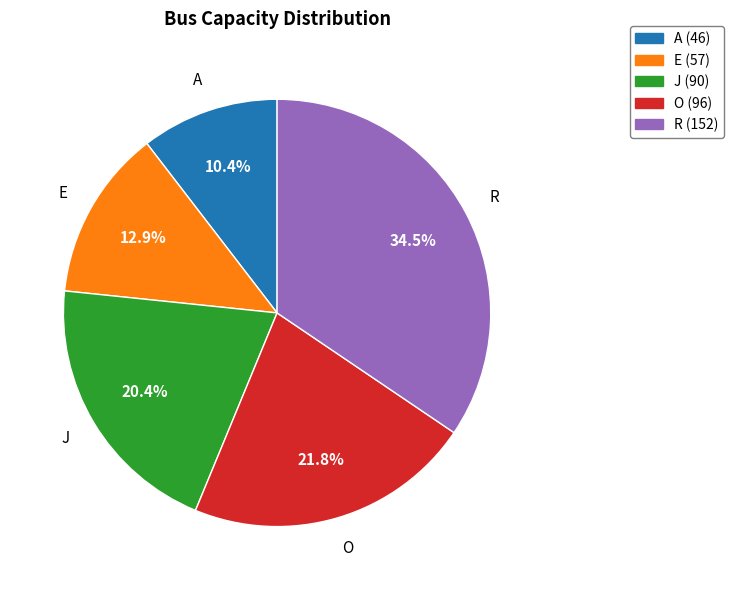

Count the number of slices in the pie.

5